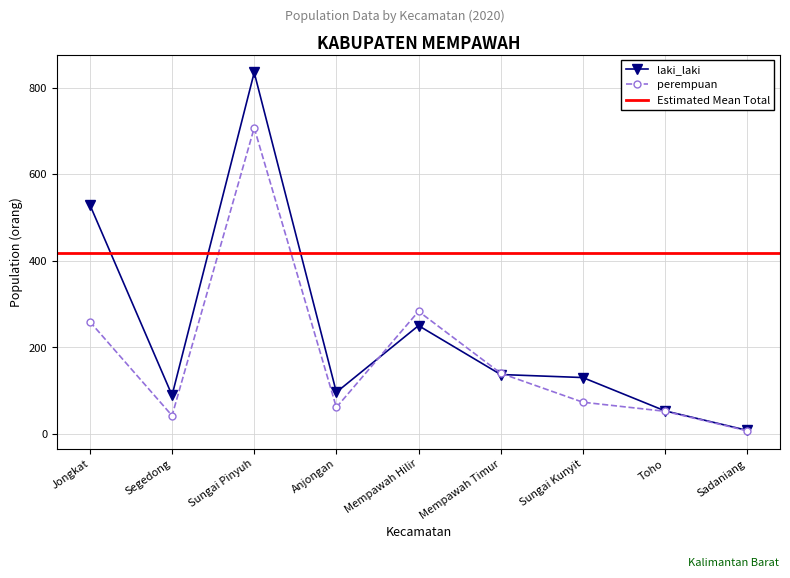

Which series ends up on top after the final intersection of laki_laki and perempuan?

laki_laki